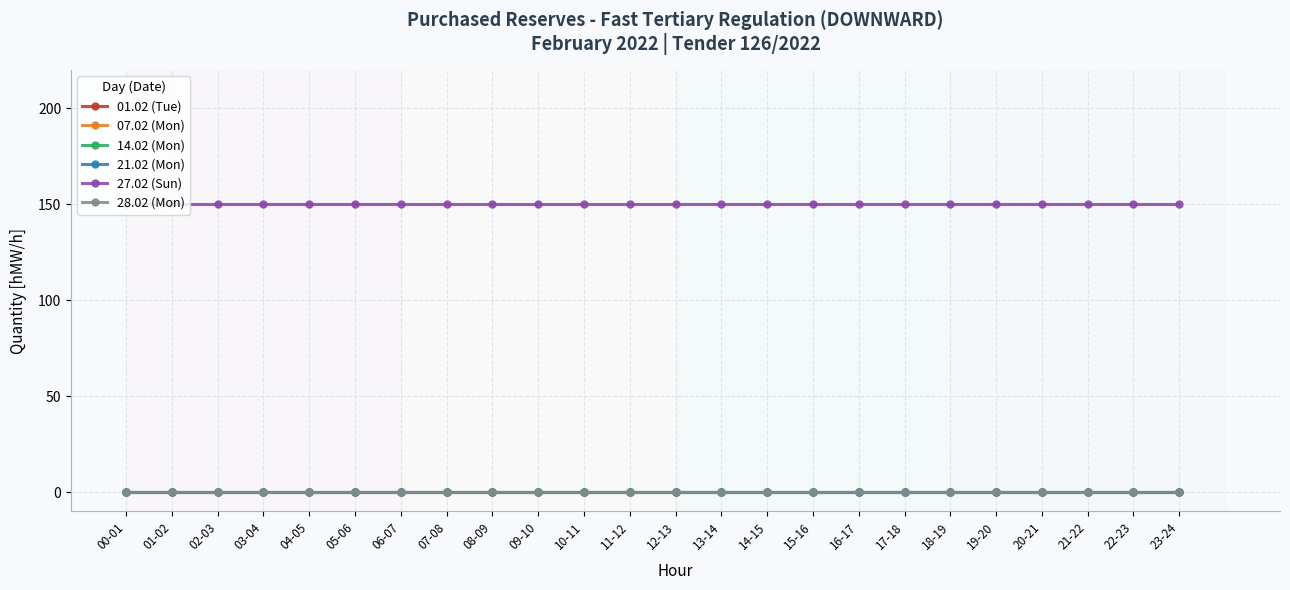

Reading right to left, list all the values displayed in this chart.

01.02 (Tue): 23-24=0	22-23=0	21-22=0	20-21=0	19-20=0	18-19=0	17-18=0	16-17=0	15-16=0	14-15=0	13-14=0	12-13=0	11-12=0	10-11=0	09-10=0	08-09=0	07-08=0	06-07=0	05-06=0	04-05=0	03-04=0	02-03=0	01-02=0	00-01=0
07.02 (Mon): 23-24=0	22-23=0	21-22=0	20-21=0	19-20=0	18-19=0	17-18=0	16-17=0	15-16=0	14-15=0	13-14=0	12-13=0	11-12=0	10-11=0	09-10=0	08-09=0	07-08=0	06-07=0	05-06=0	04-05=0	03-04=0	02-03=0	01-02=0	00-01=0
14.02 (Mon): 23-24=0	22-23=0	21-22=0	20-21=0	19-20=0	18-19=0	17-18=0	16-17=0	15-16=0	14-15=0	13-14=0	12-13=0	11-12=0	10-11=0	09-10=0	08-09=0	07-08=0	06-07=0	05-06=0	04-05=0	03-04=0	02-03=0	01-02=0	00-01=0
21.02 (Mon): 23-24=0	22-23=0	21-22=0	20-21=0	19-20=0	18-19=0	17-18=0	16-17=0	15-16=0	14-15=0	13-14=0	12-13=0	11-12=0	10-11=0	09-10=0	08-09=0	07-08=0	06-07=0	05-06=0	04-05=0	03-04=0	02-03=0	01-02=0	00-01=0
27.02 (Sun): 23-24=150	22-23=150	21-22=150	20-21=150	19-20=150	18-19=150	17-18=150	16-17=150	15-16=150	14-15=150	13-14=150	12-13=150	11-12=150	10-11=150	09-10=150	08-09=150	07-08=150	06-07=150	05-06=150	04-05=150	03-04=150	02-03=150	01-02=150	00-01=150
28.02 (Mon): 23-24=0	22-23=0	21-22=0	20-21=0	19-20=0	18-19=0	17-18=0	16-17=0	15-16=0	14-15=0	13-14=0	12-13=0	11-12=0	10-11=0	09-10=0	08-09=0	07-08=0	06-07=0	05-06=0	04-05=0	03-04=0	02-03=0	01-02=0	00-01=0